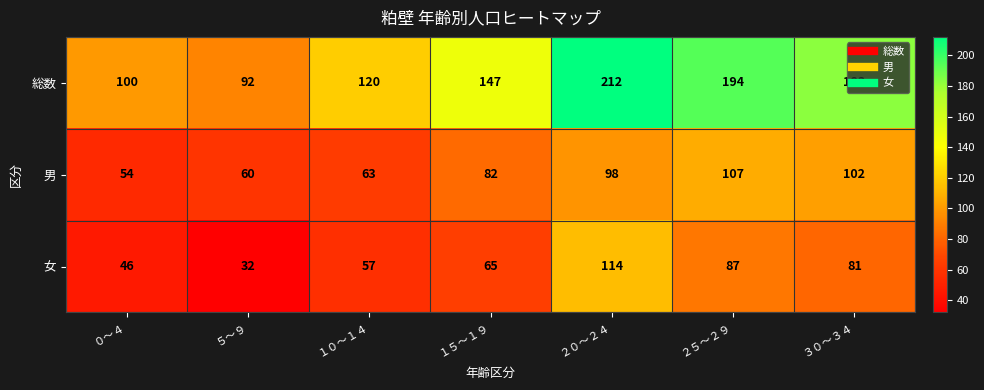

Is it true that 女 equals 57 at １０～１４?

True